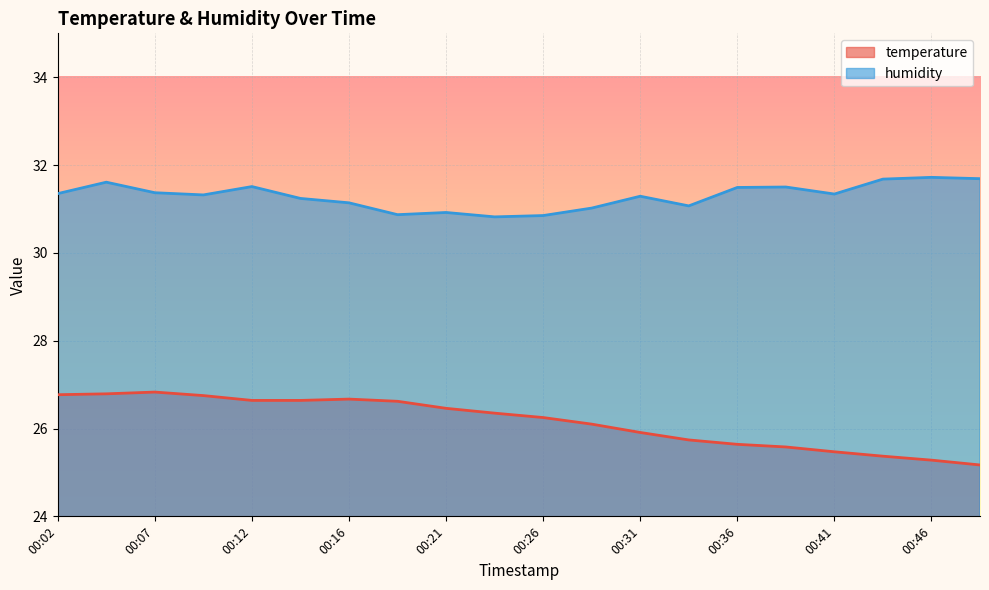

Which series has the widest spread of values?

temperature